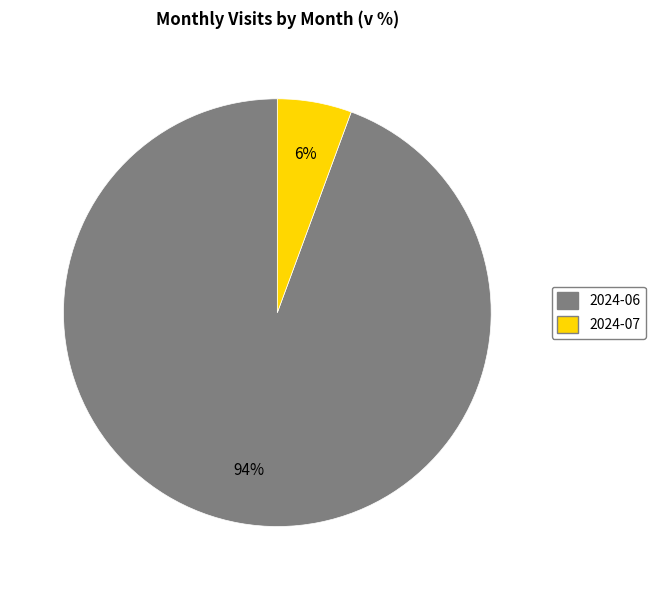

Which has a higher value, 2024-07 or 2024-06?

2024-06